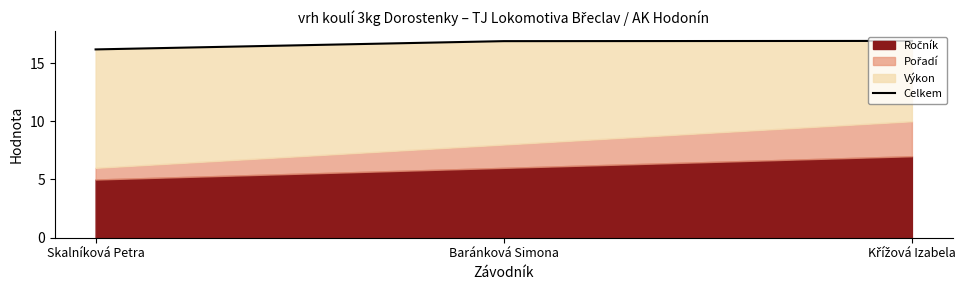

Count the values in the range 16 to 17.

3